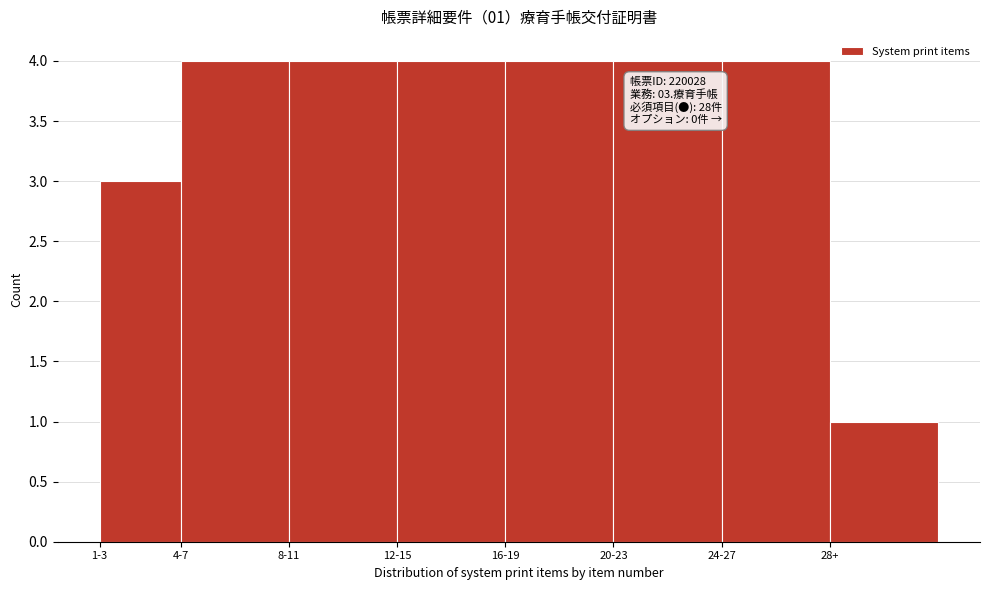

Reading right to left, what are all the values shown in this chart?

28+=1	24-27=4	20-23=4	16-19=4	12-15=4	8-11=4	4-7=4	1-3=3